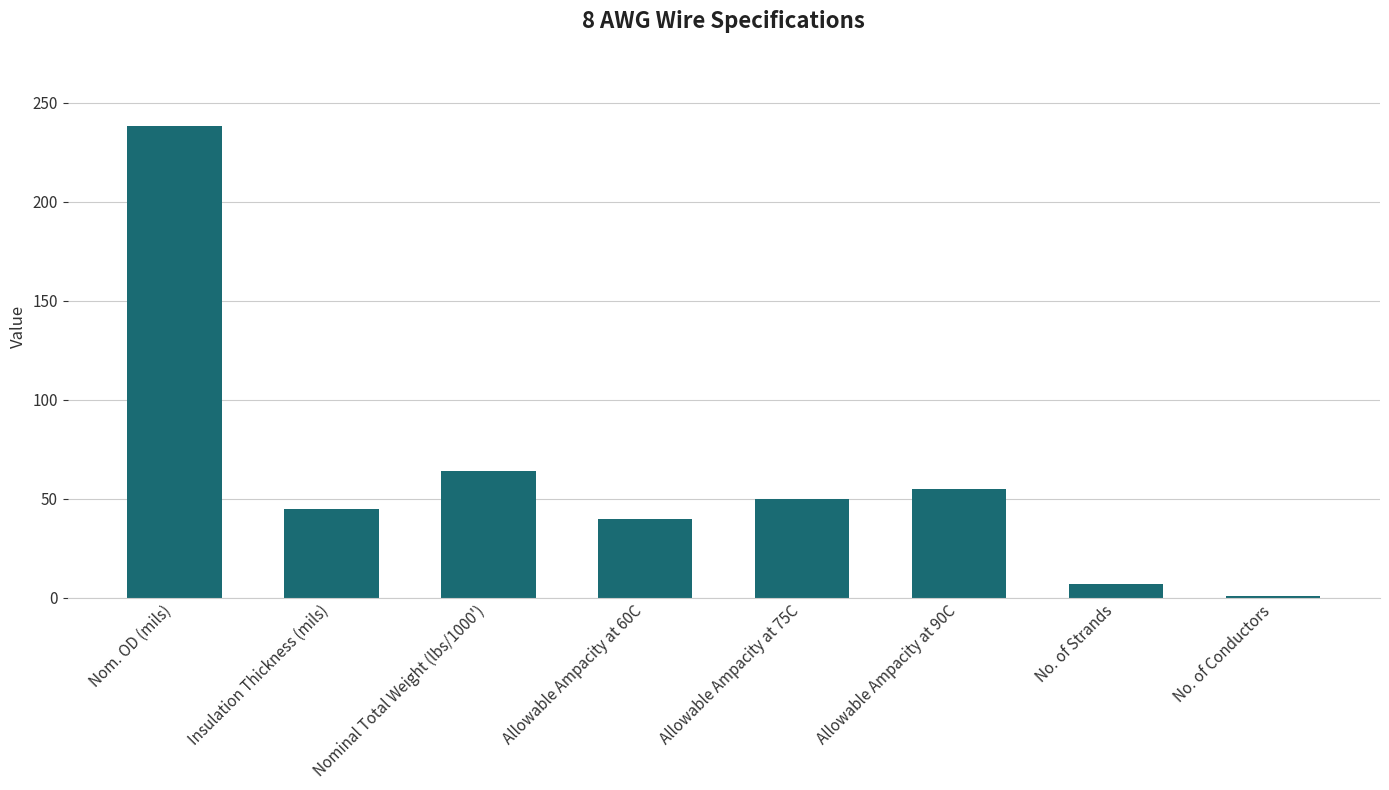

List the labels in order of value, largest first.

Nom. OD (mils), Nominal Total Weight (lbs/1000'), Allowable Ampacity at 90C, Allowable Ampacity at 75C, Insulation Thickness (mils), Allowable Ampacity at 60C, No. of Strands, No. of Conductors